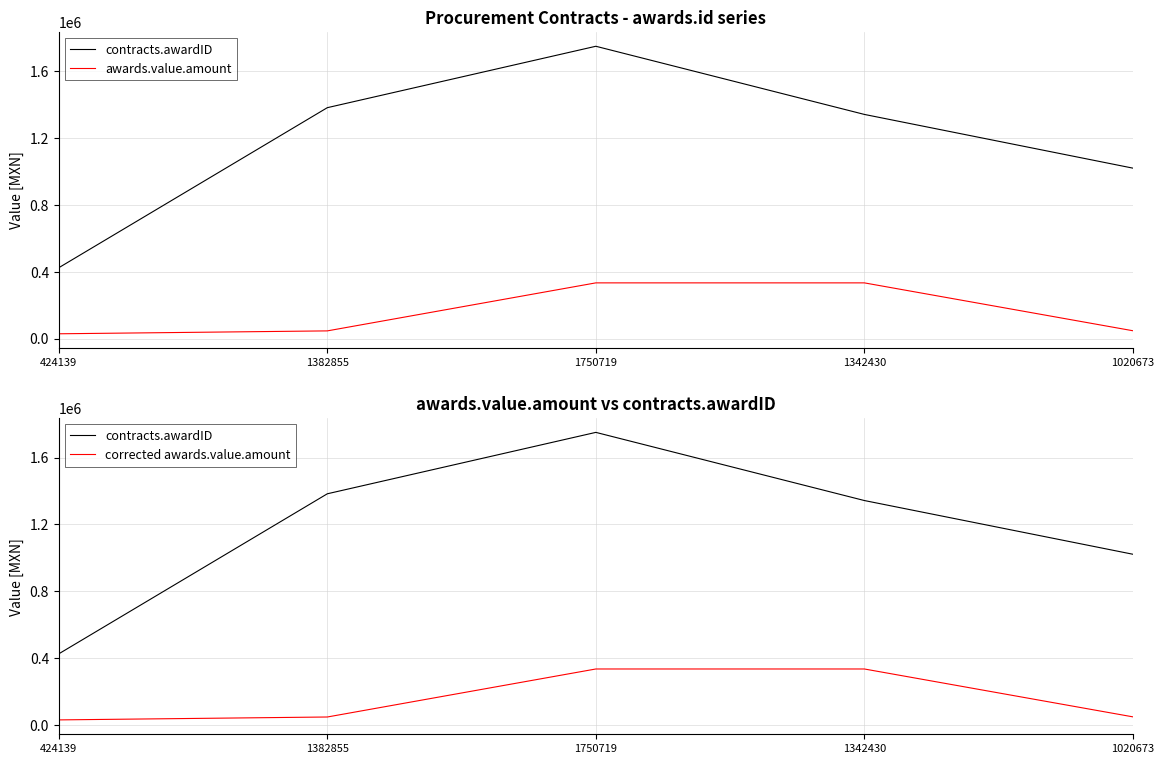

What is the sum of the corrected awards.value.amount values at 1750719 and 424139?

361691.6